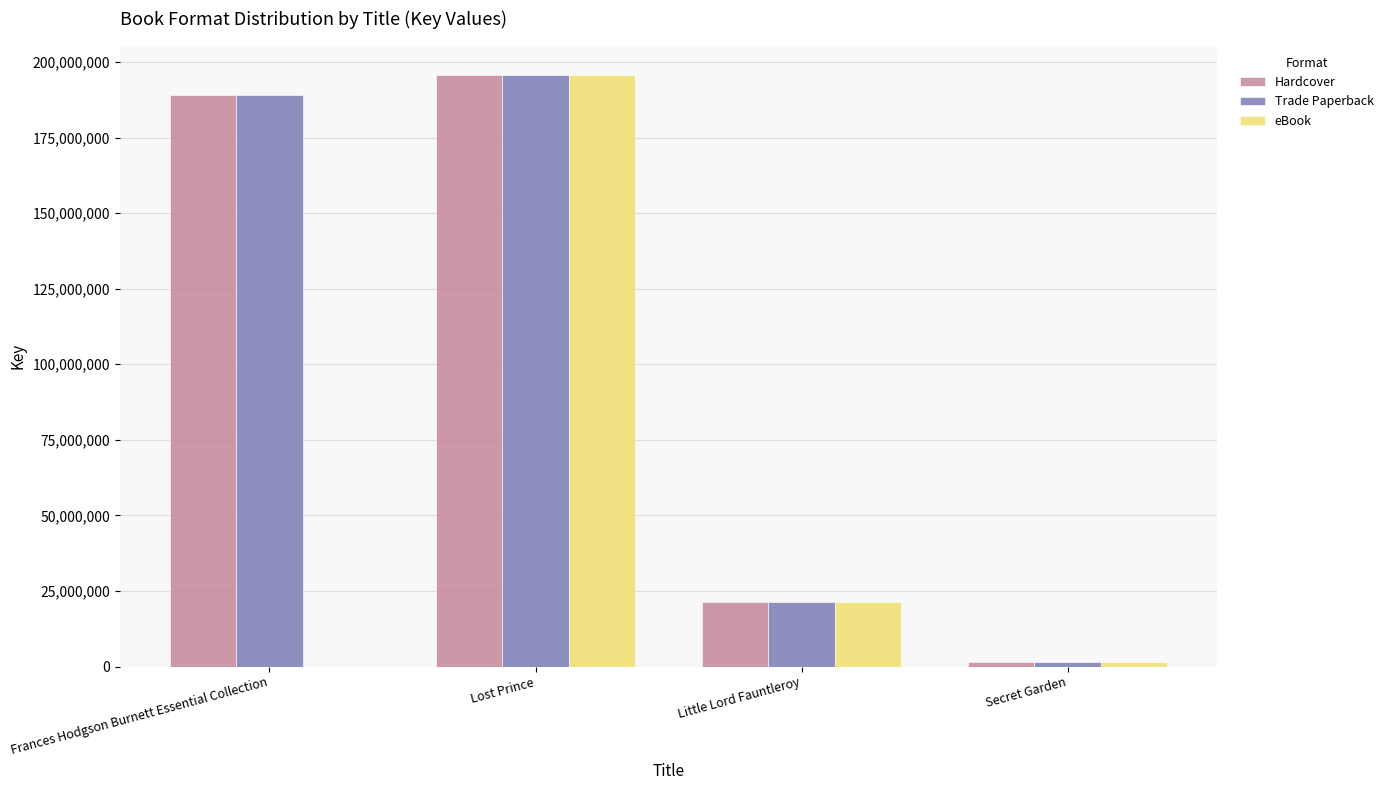

Which category has the highest value in the Hardcover series?

Lost Prince